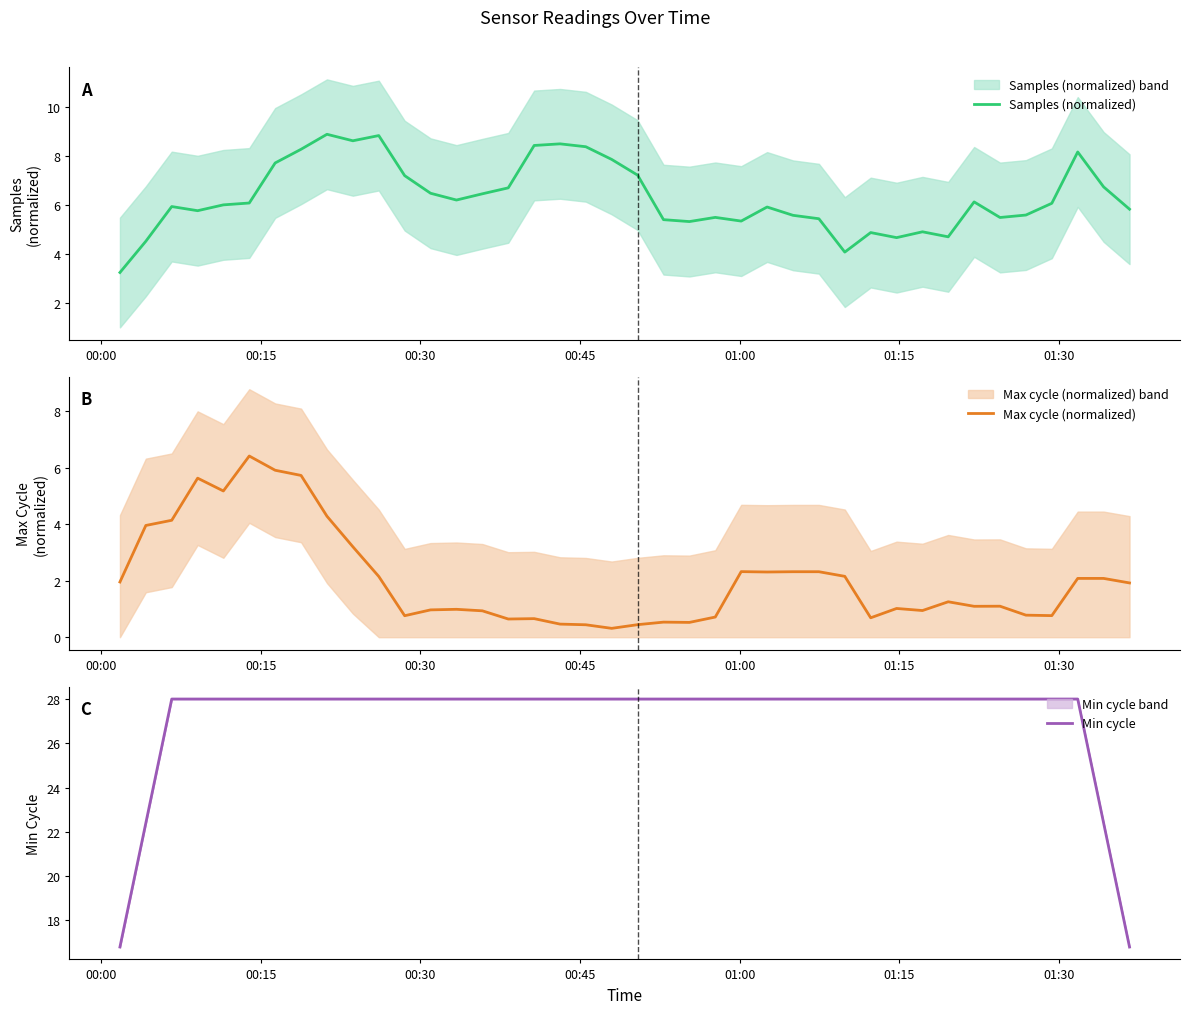

What is the maximum value shown in the chart?

28.0